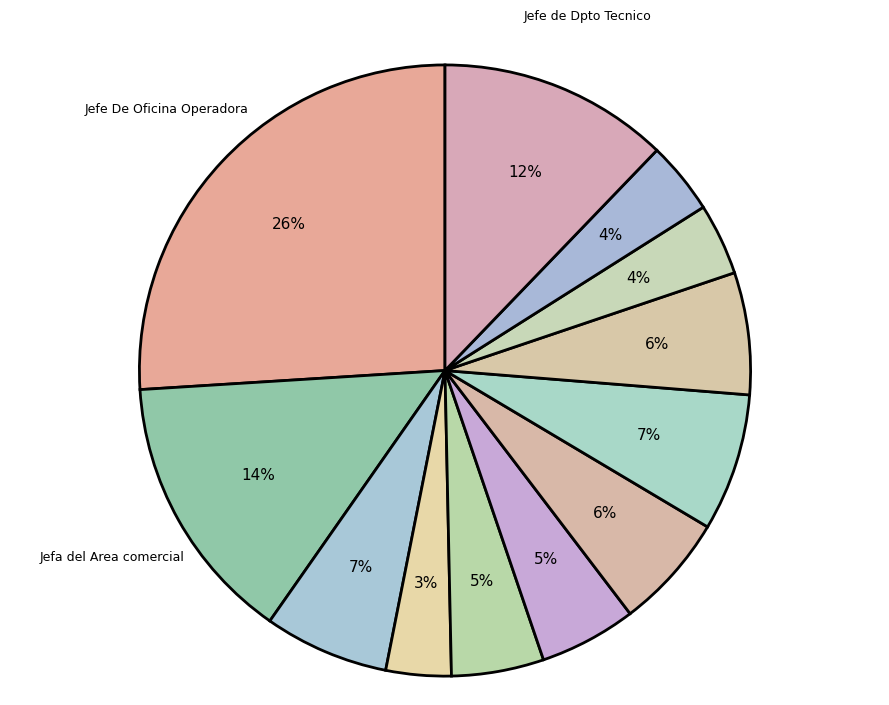

Count the number of slices in the pie.

12